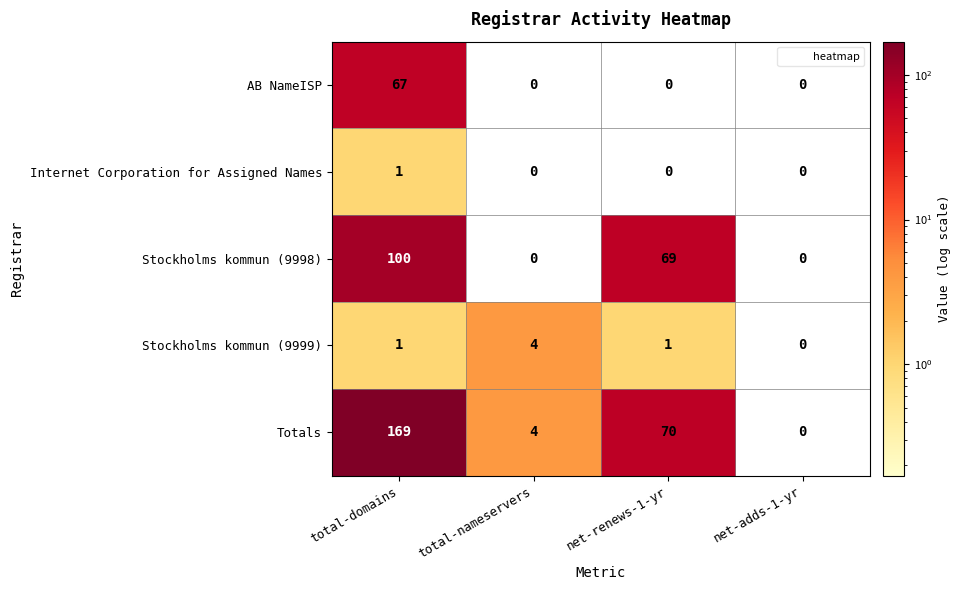

Which series has the largest range (max minus min)?

Totals